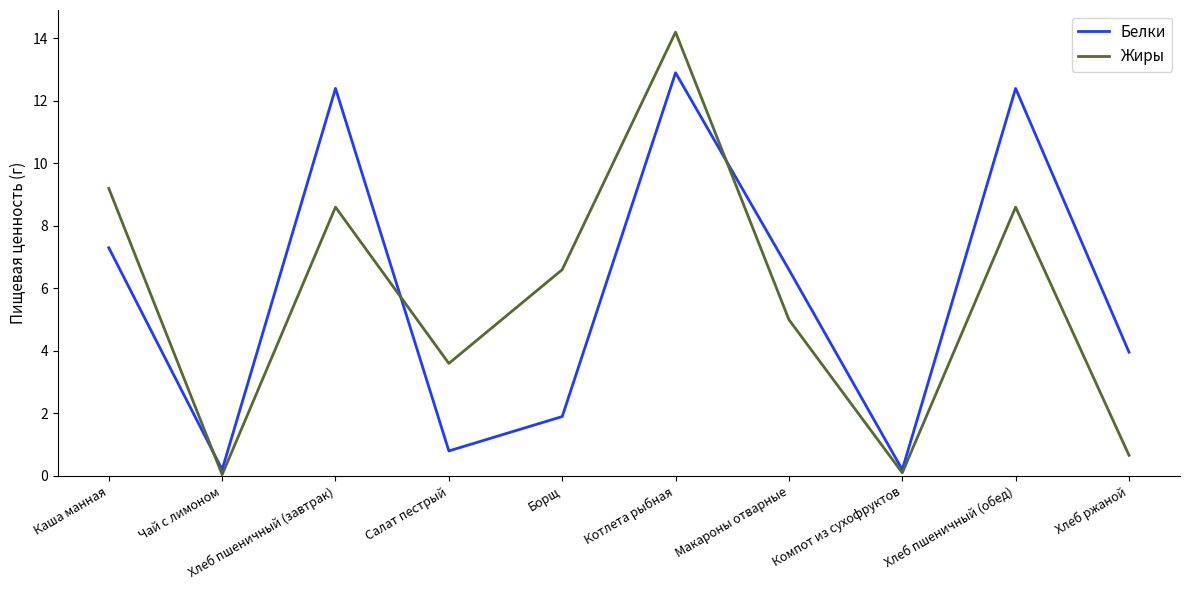

Which series has the largest total across all categories?

Белки